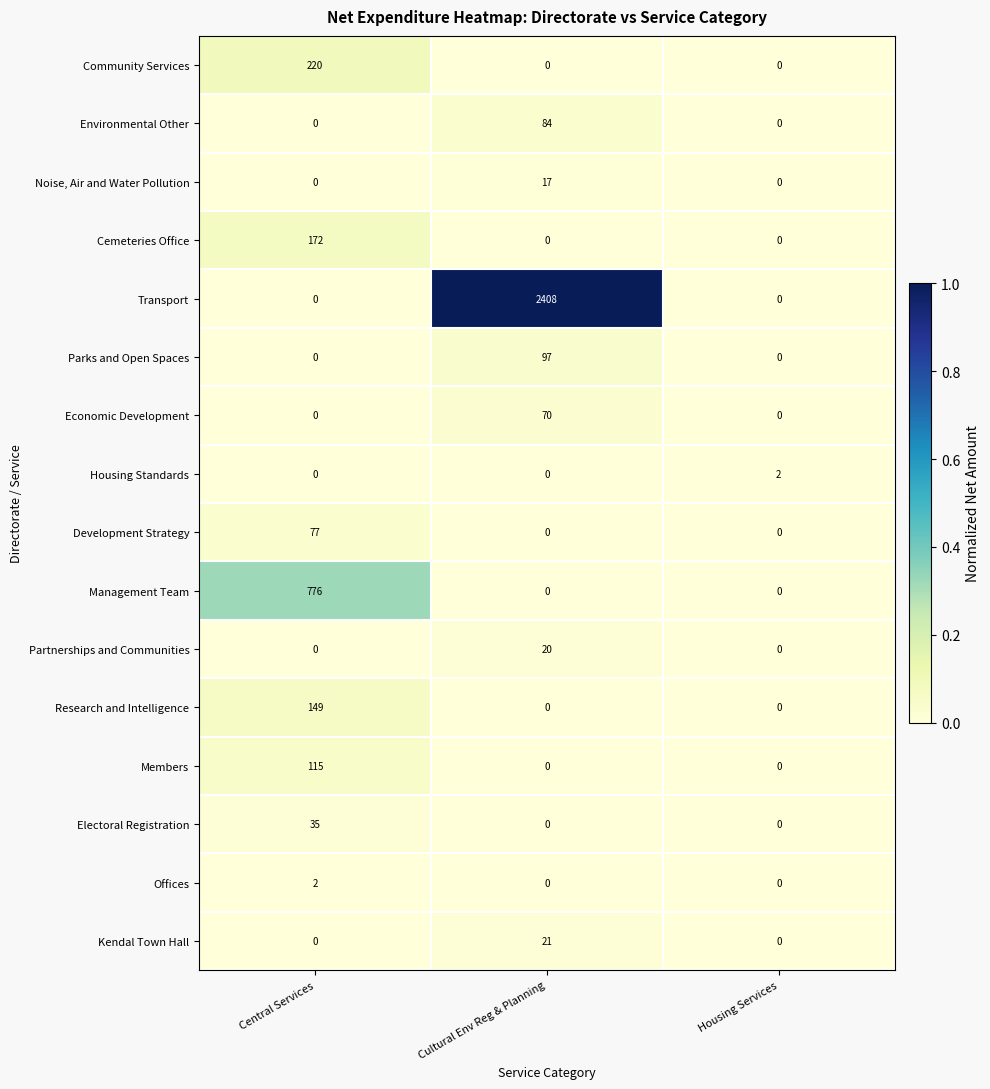

Count the number of categories in the chart.

3